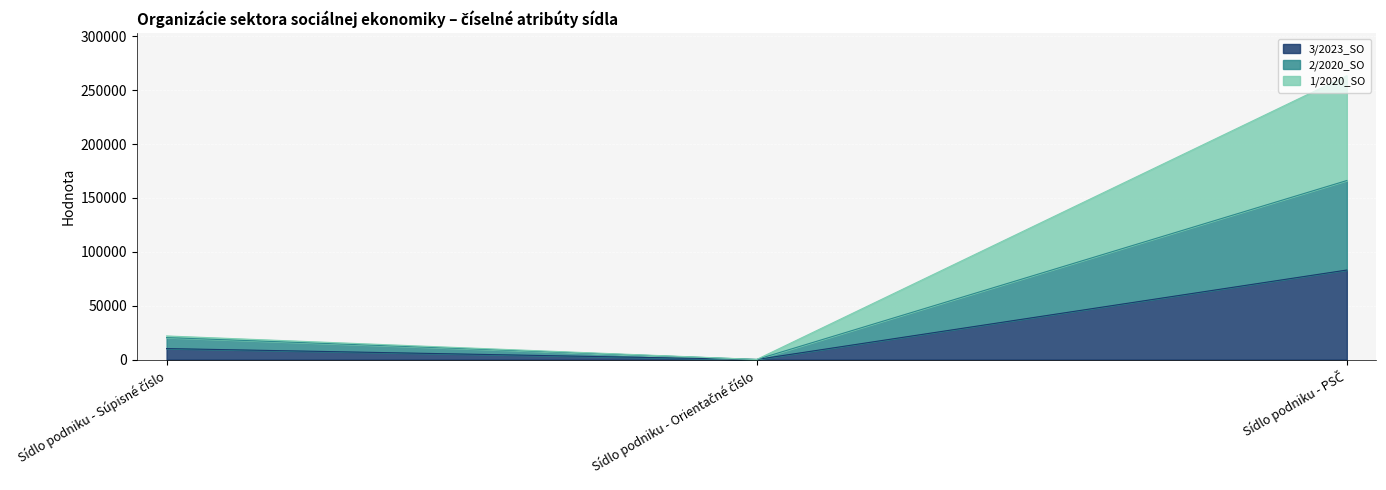

At which label does 3/2023_SO reach its peak?

Sídlo podniku - PSČ